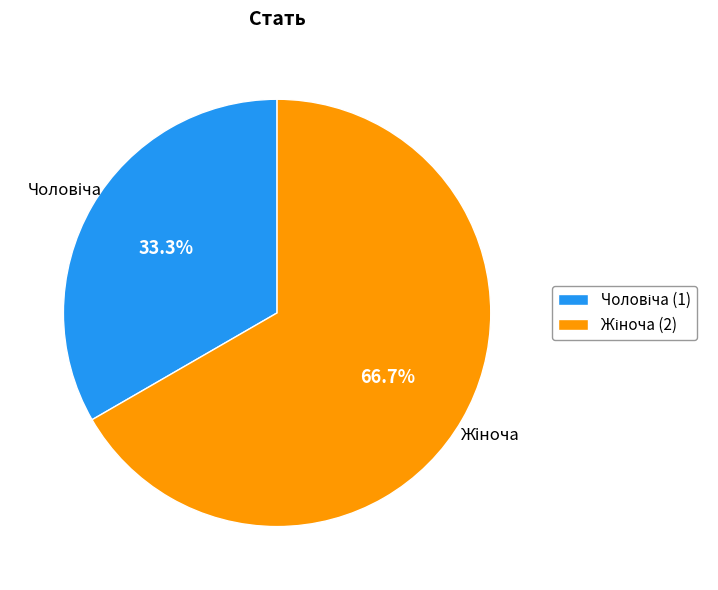

How many slices are in this pie chart?

2